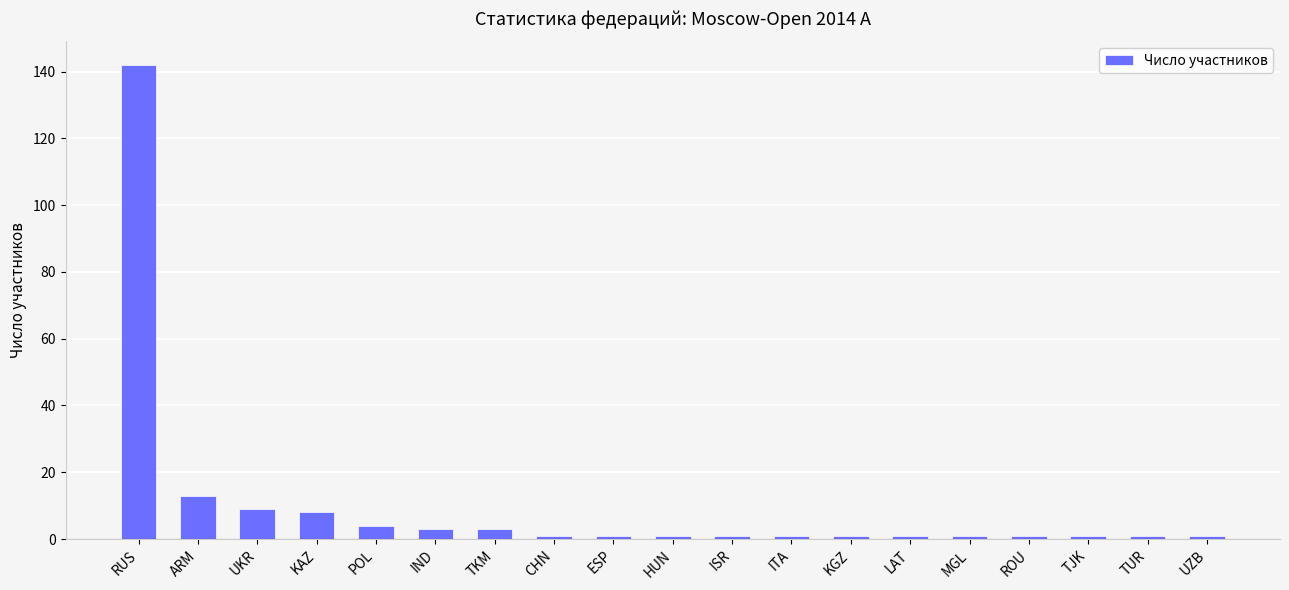

What is the change in value from TKM to ISR?

-2